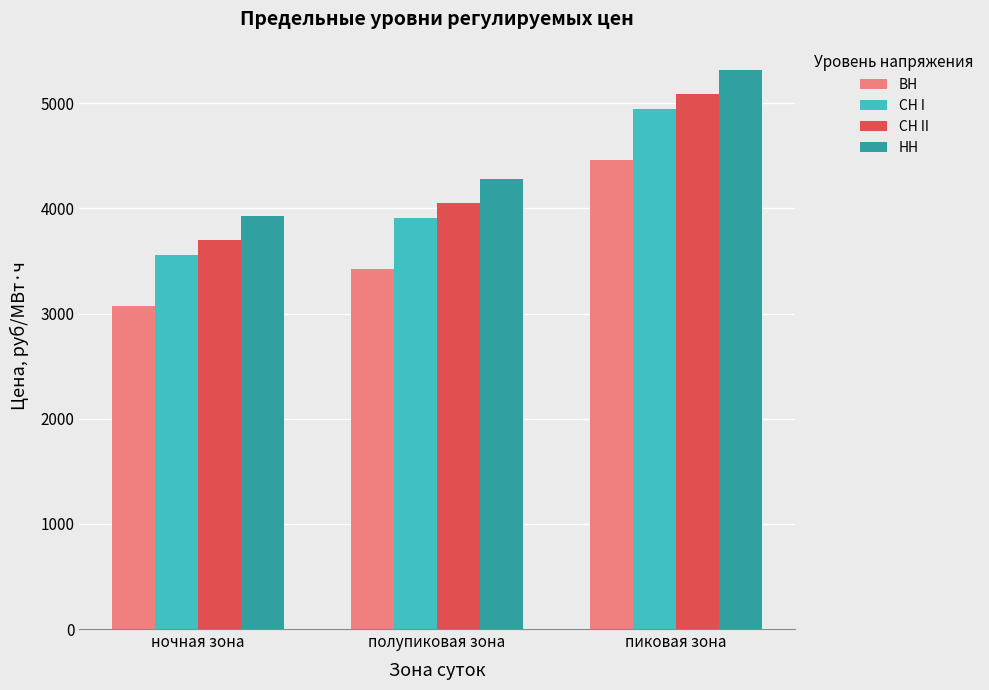

What is the maximum value for НН?

5318.7